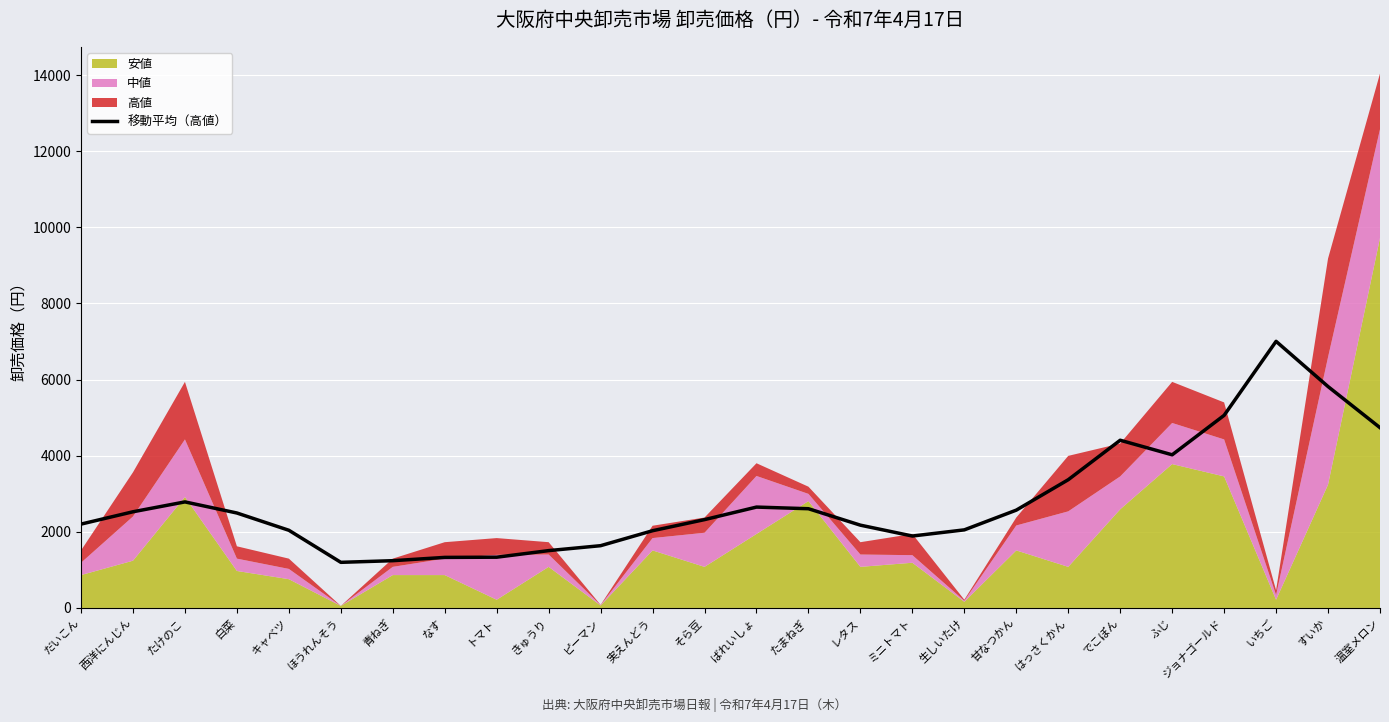

The chart shows a value of 4488.6 at いちご. True or false?

False